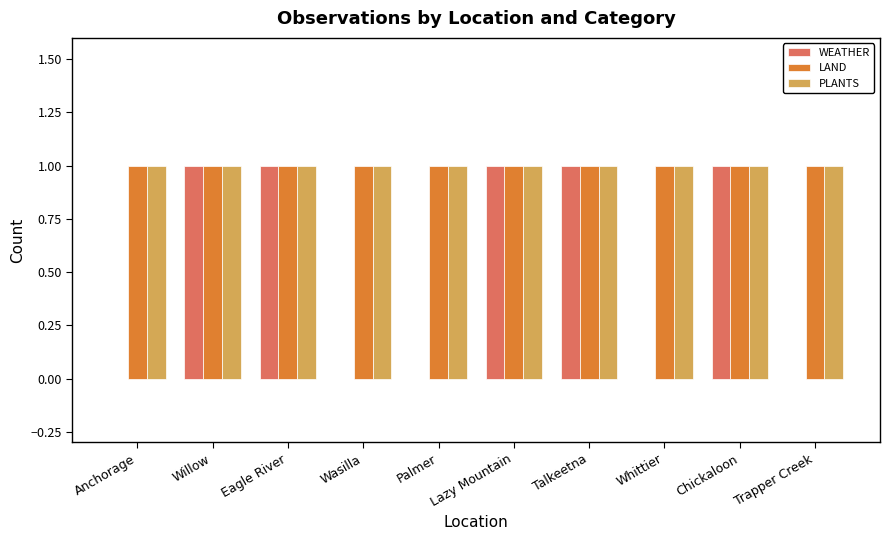

What is the total value across all series at Chickaloon?

3